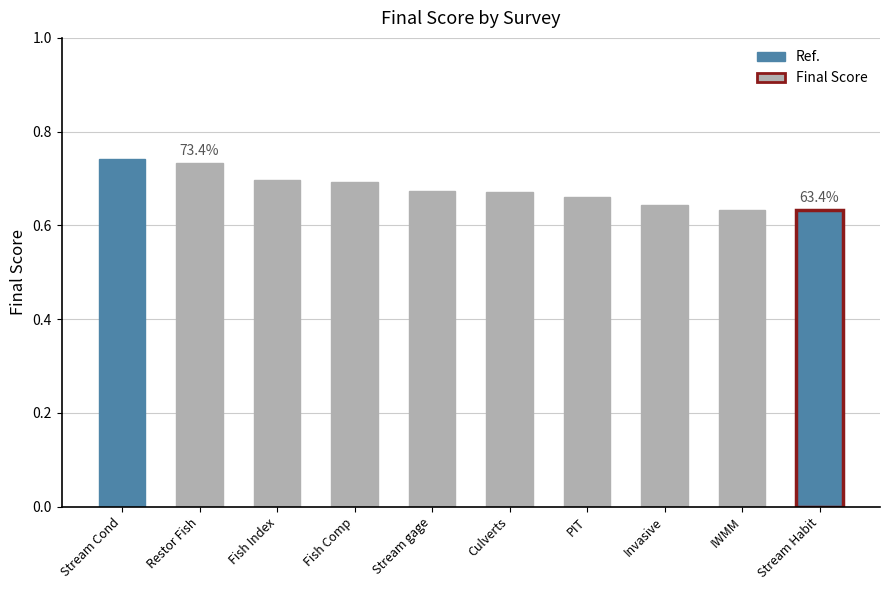

What is the difference between the maximum and minimum values?

0.1